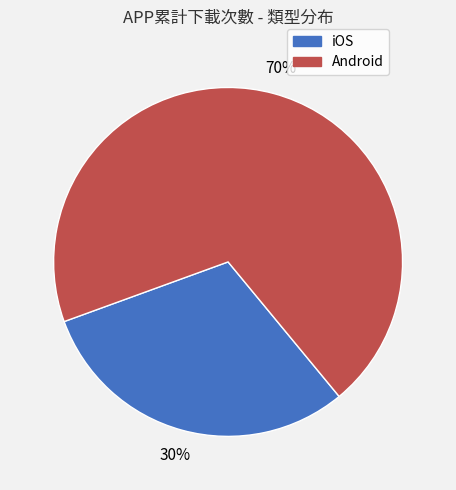

Which category has the biggest portion of the pie?

Android